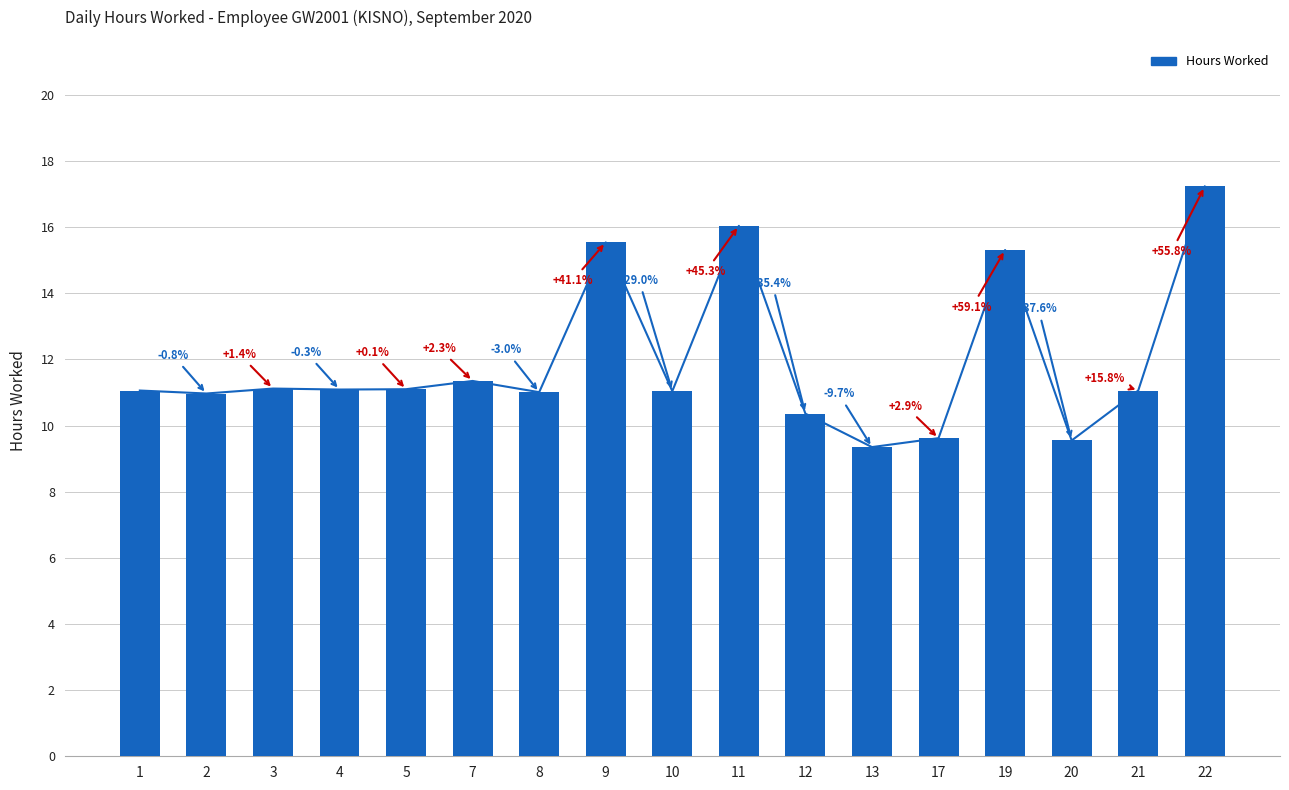

What is the sum of all values?

202.8